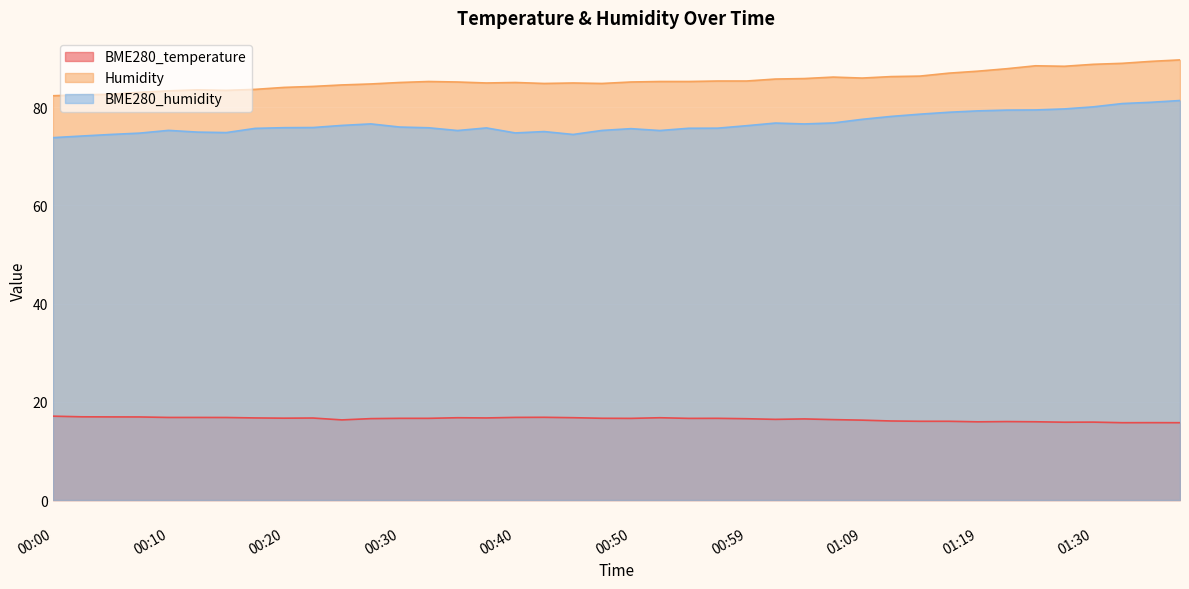

Which series has the largest range (max minus min)?

BME280_humidity